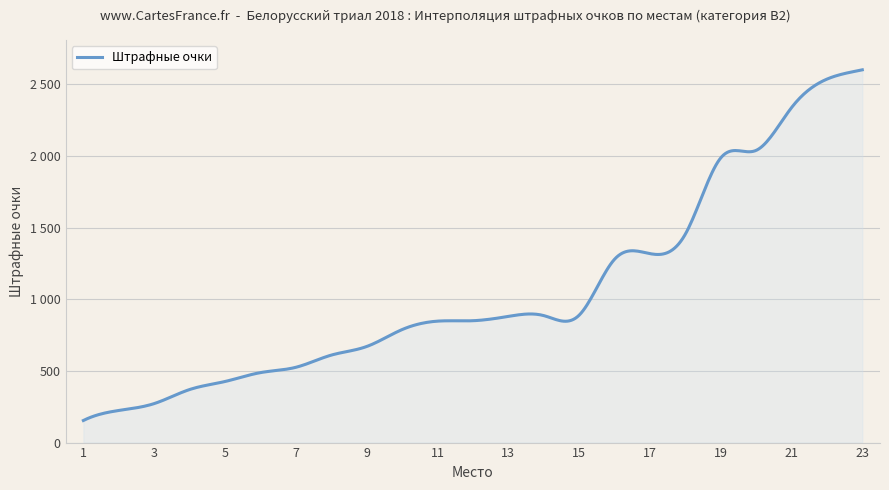

Does the chart display data point markers on the line(s)?

No